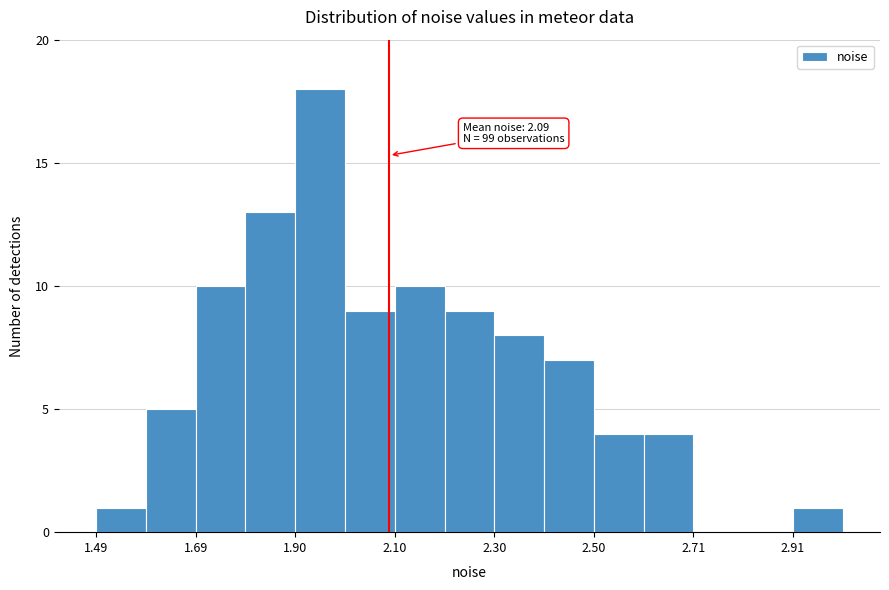

Around what value on the x-axis is the tallest bar? Give the approximate position of its centre, as read against the axis.

1.95